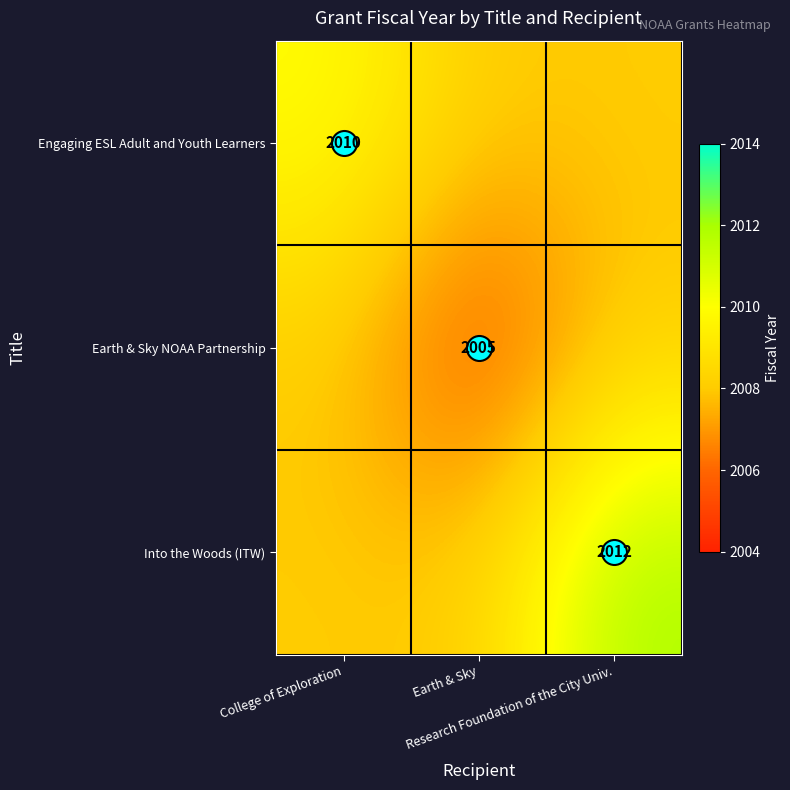

What is the difference between the highest and lowest values at Research Foundation of the City Univ.?

4